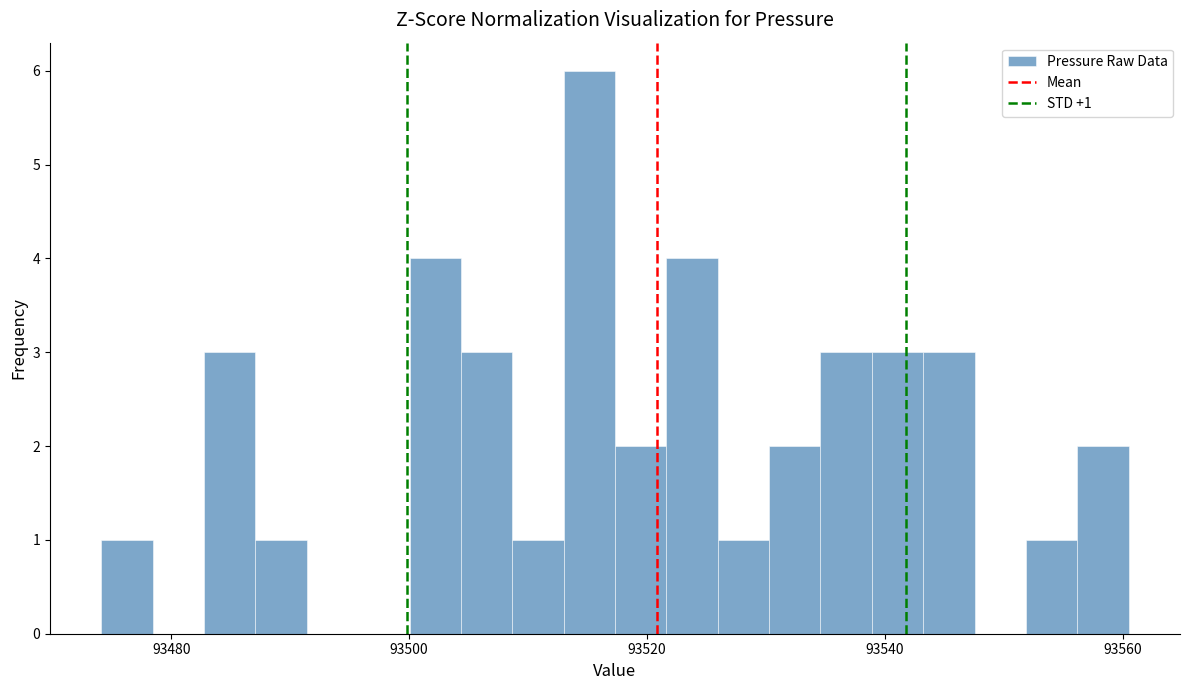

Around what value on the x-axis is the tallest bar? Give the approximate position of its centre, as read against the axis.

93516